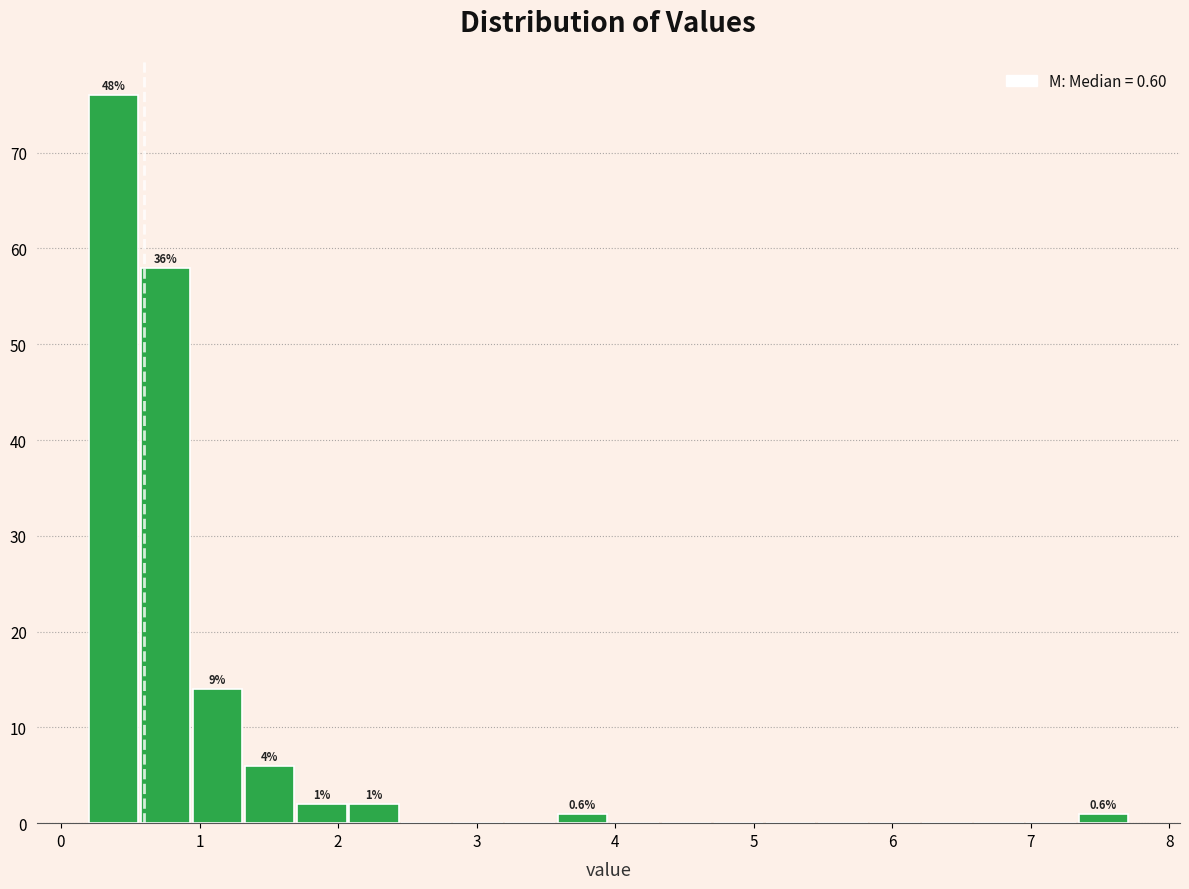

Around what value on the x-axis is the tallest bar? Give the approximate position of its centre, as read against the axis.

0.4